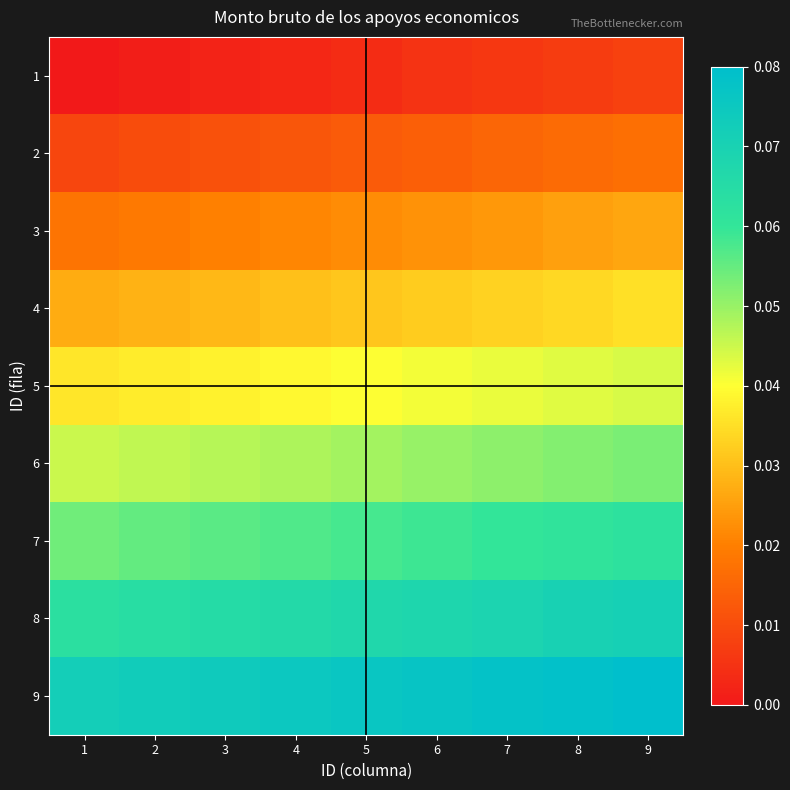

Reading left to right, transcribe all the data shown in this chart.

1: 1=0.0	2=0.0	3=0.0	4=0.0	5=0.0	6=0.0	7=0.0	8=0.0	9=0.0
2: 1=0.0	2=0.0	3=0.0	4=0.0	5=0.0	6=0.0	7=0.0	8=0.0	9=0.0
3: 1=0.0	2=0.0	3=0.0	4=0.0	5=0.0	6=0.0	7=0.0	8=0.0	9=0.0
4: 1=0.0	2=0.0	3=0.0	4=0.0	5=0.0	6=0.0	7=0.0	8=0.0	9=0.0
5: 1=0.0	2=0.0	3=0.0	4=0.0	5=0.0	6=0.0	7=0.0	8=0.0	9=0.0
6: 1=0.0	2=0.0	3=0.0	4=0.0	5=0.0	6=0.1	7=0.1	8=0.1	9=0.1
7: 1=0.1	2=0.1	3=0.1	4=0.1	5=0.1	6=0.1	7=0.1	8=0.1	9=0.1
8: 1=0.1	2=0.1	3=0.1	4=0.1	5=0.1	6=0.1	7=0.1	8=0.1	9=0.1
9: 1=0.1	2=0.1	3=0.1	4=0.1	5=0.1	6=0.1	7=0.1	8=0.1	9=0.1